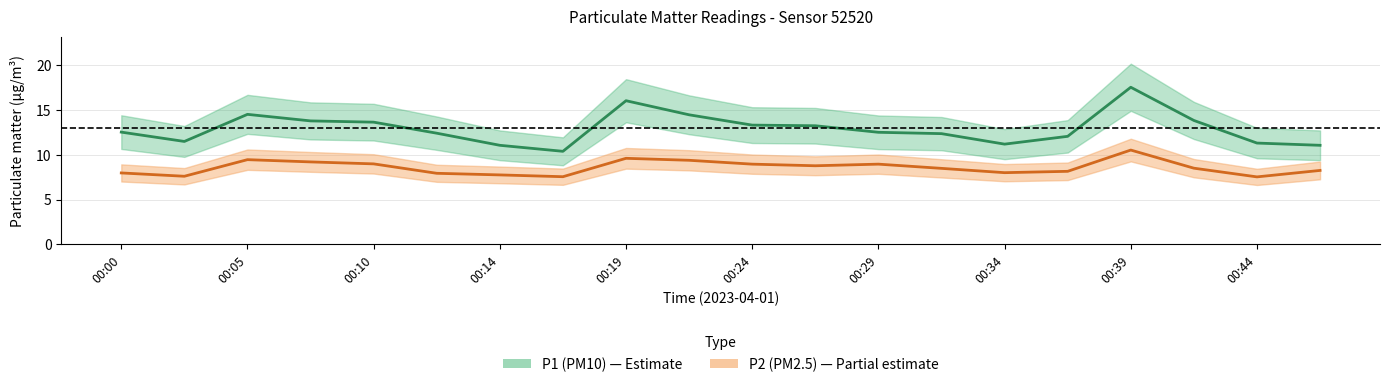

Which category has the highest value in the P1 series?

00:39